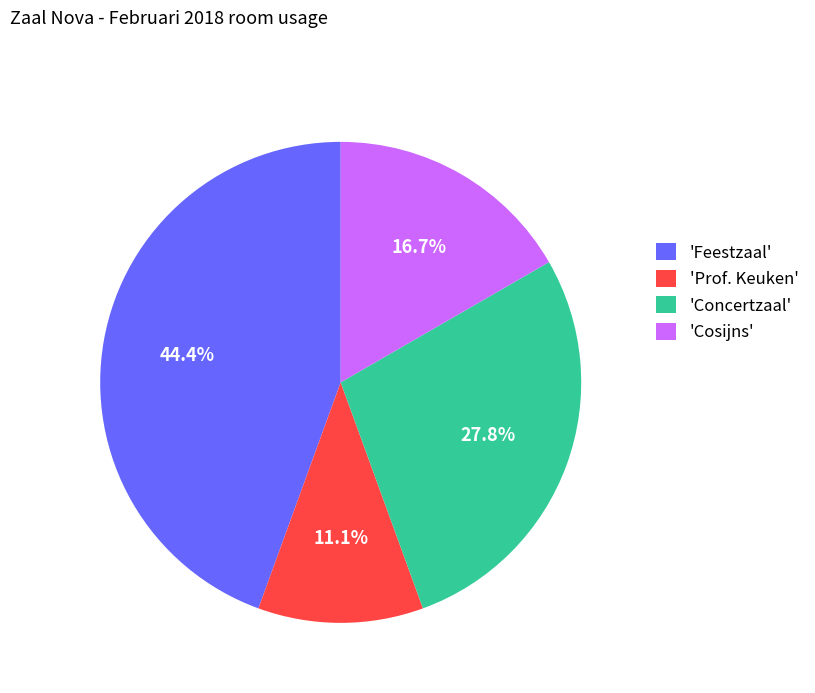

Rank the categories by value from lowest to highest.

'Prof. Keuken', 'Cosijns', 'Concertzaal', 'Feestzaal'